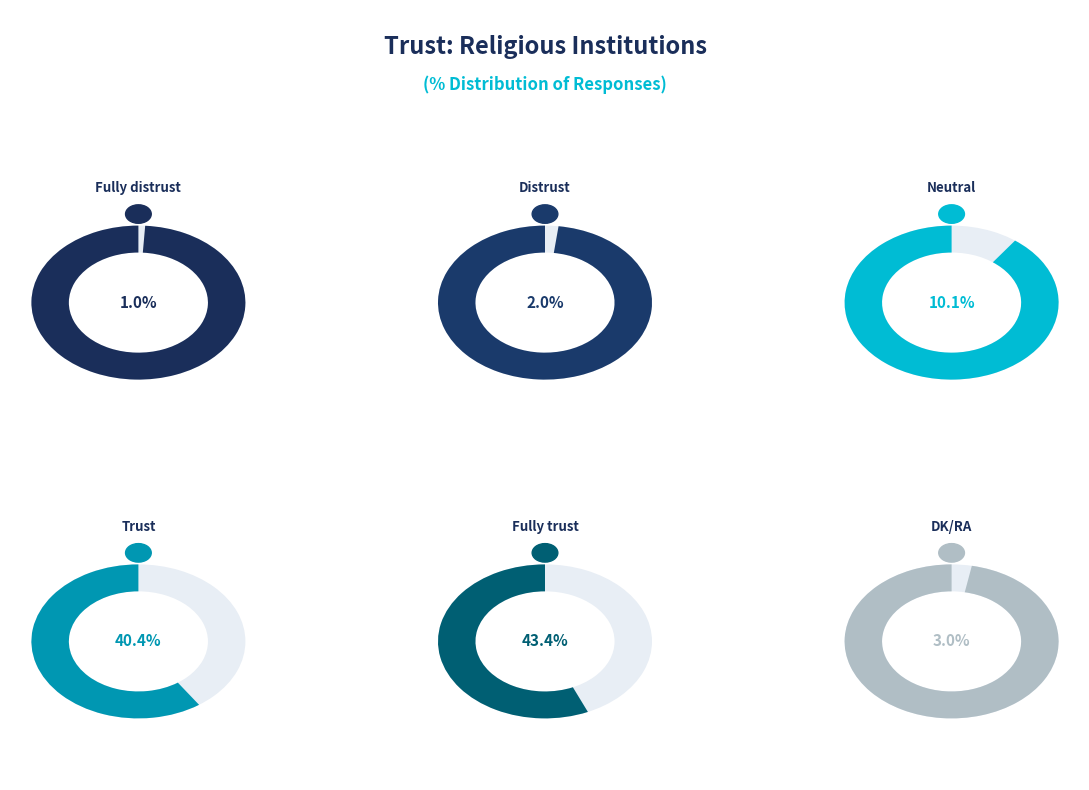

To the nearest percent, what percentage of the pie is Fully distrust?

1%